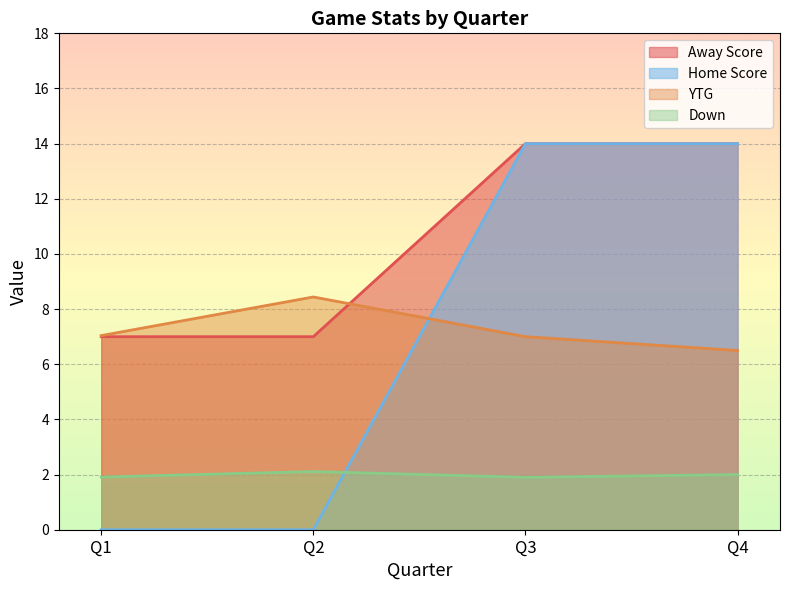

Which series ends up on top after the final intersection of Down and Away Score?

Away Score